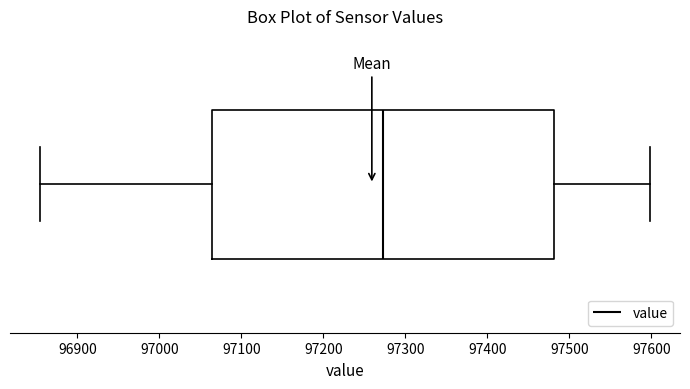

Where is the right edge of the box on the x-axis? The values are not printed on the chart, so give them approximately, as read against the axis.

97480